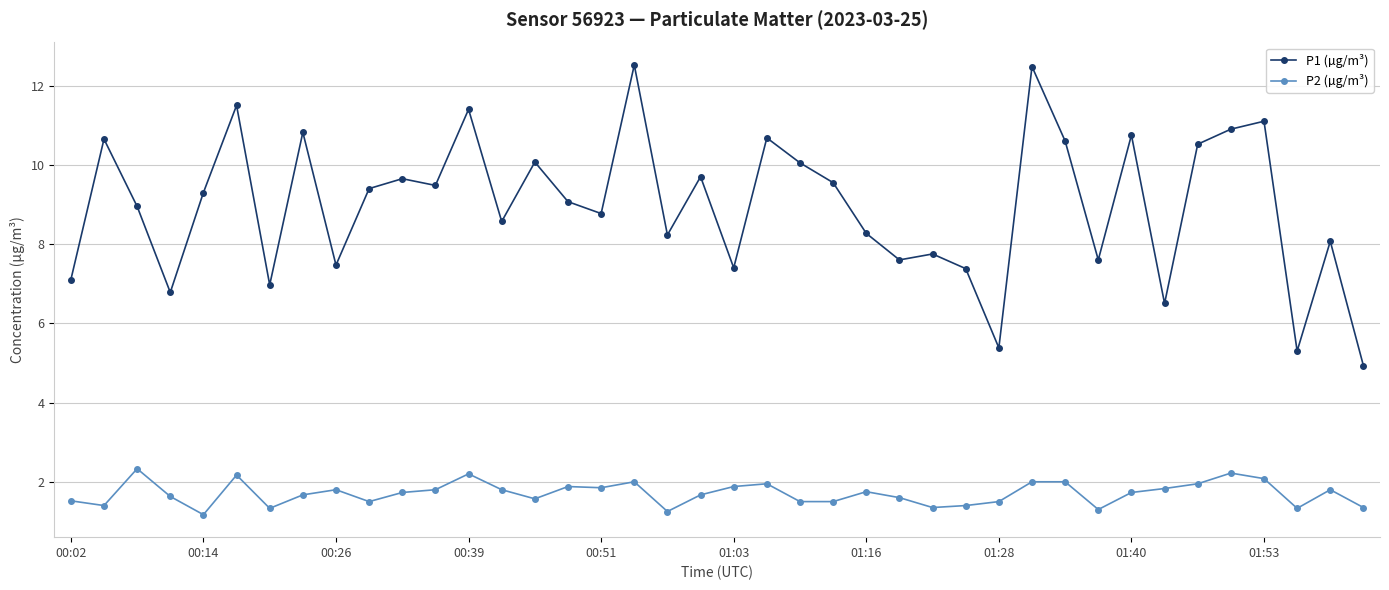

What is the minimum value shown in the chart?

1.2